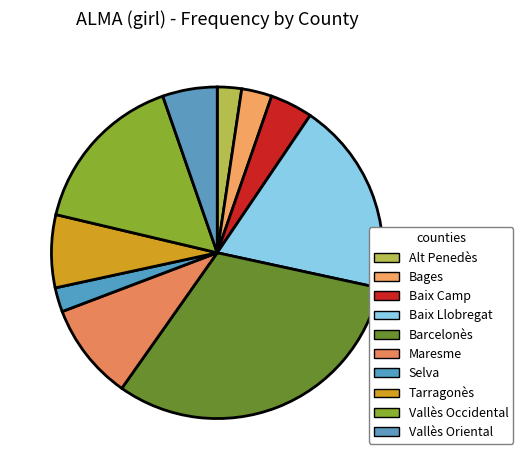

Combined, do Alt Penedès and Baix Camp account for over 50%?

No